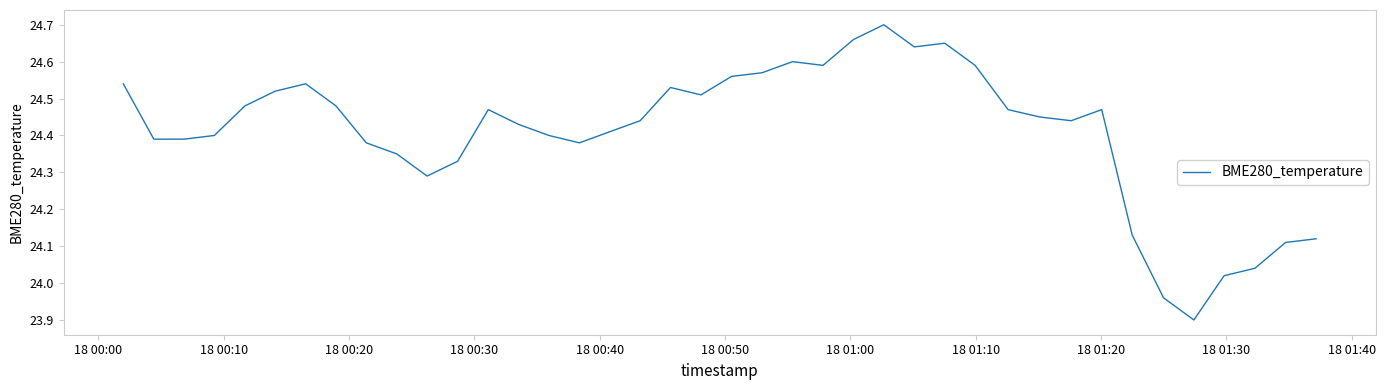

What is the difference between the maximum and minimum values?

0.8